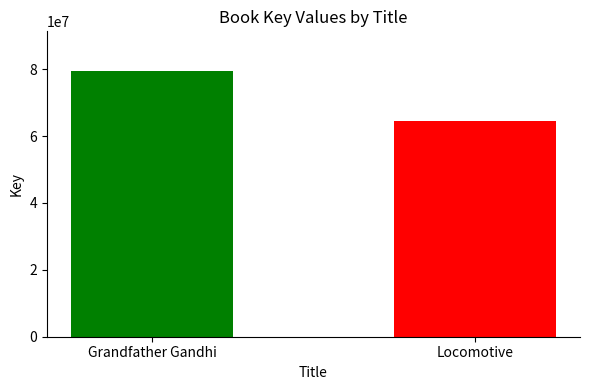

What is the value of the 2nd bar from the left?

64563133